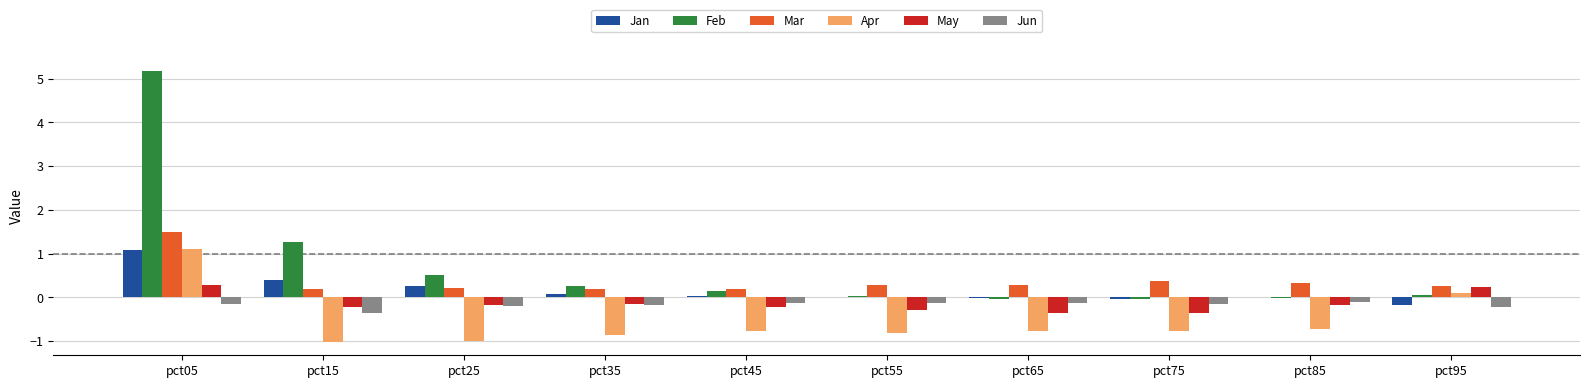

Is the value of Feb at pct95 greater than the value of Mar at pct05?

No